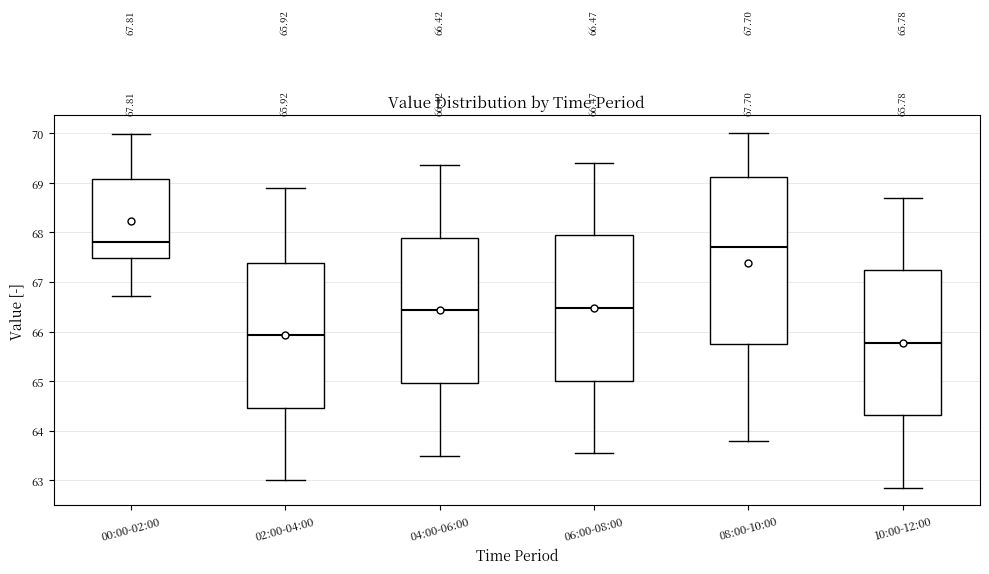

Which box has the highest median line?

00:00-02:00